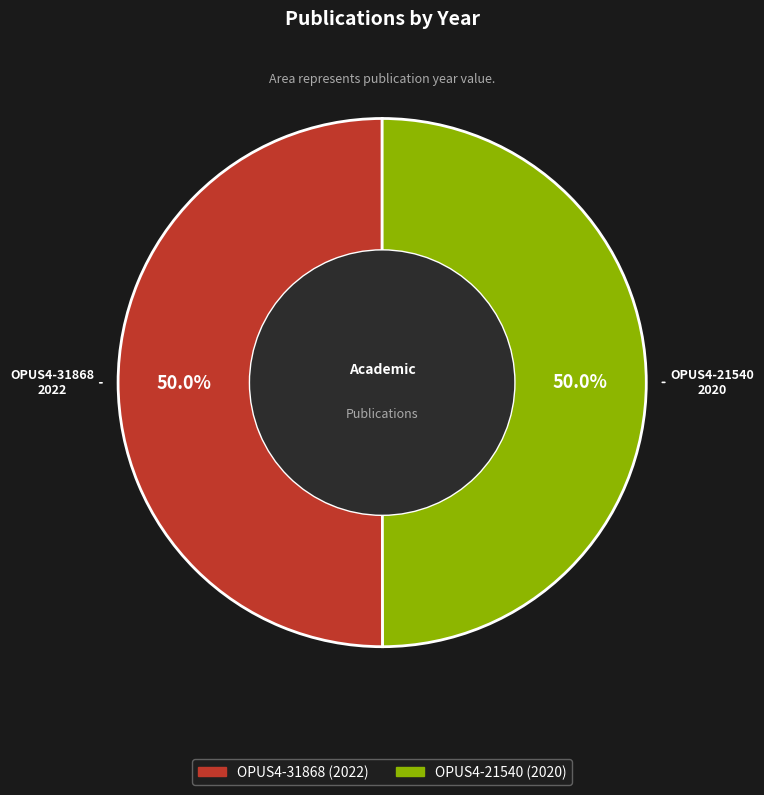

To the nearest percent, what percentage of the pie is OPUS4-31868?

50%